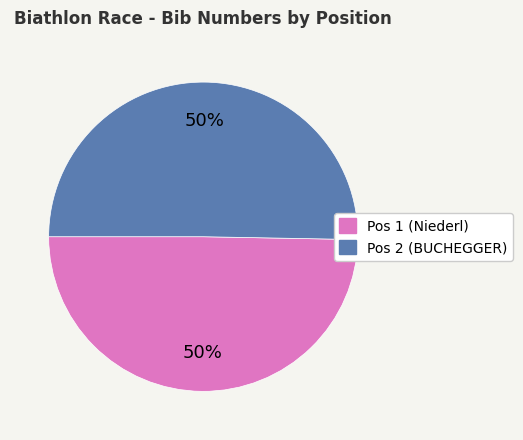

Approximately how many times larger is the value at Pos 2 (BUCHEGGER) compared to Pos 1 (Niederl)?

1.0